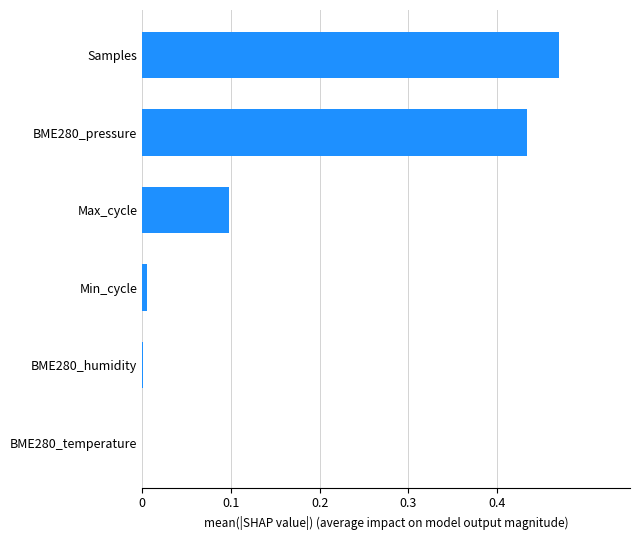

True or false: the data shows 0.2 at BME280_pressure.

False